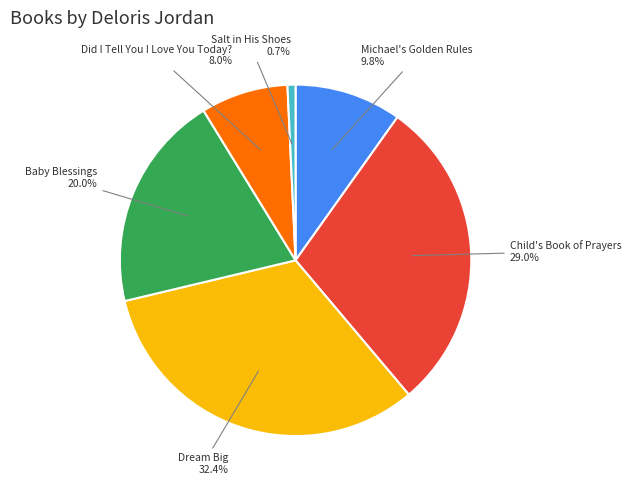

Which slice is the smallest?

Salt in His Shoes